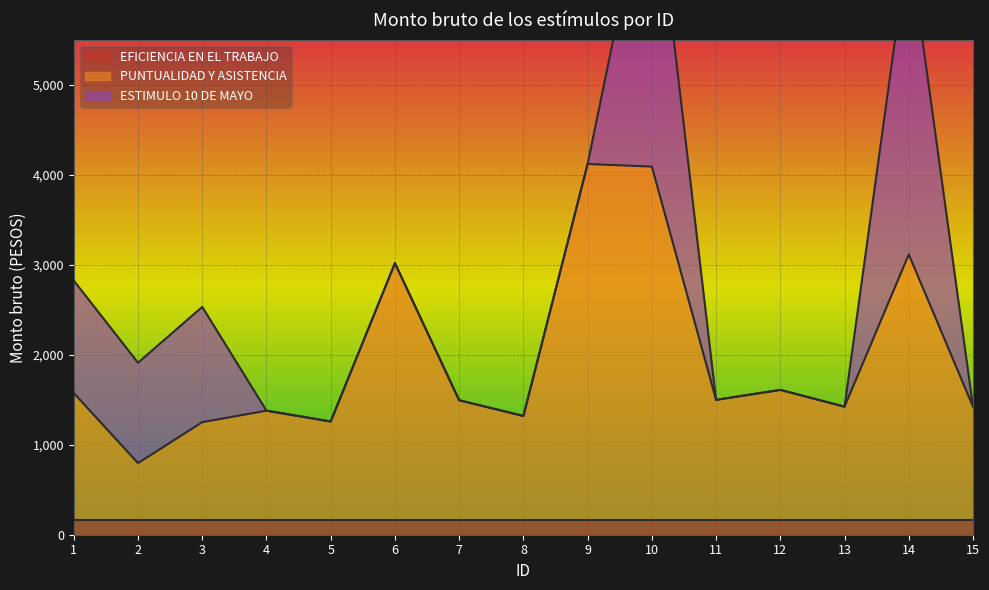

Reading left to right, extract all data points from this chart.

EFICIENCIA EN EL TRABAJO: 1=168.4	2=168.4	3=168.4	4=168.4	5=168.4	6=168.4	7=168.4	8=168.4	9=168.4	10=168.4	11=168.4	12=168.4	13=168.4	14=168.4	15=168.4
PUNTUALIDAD Y ASISTENCIA: 1=1405.8	2=627.4	3=1082.3	4=1210.1	5=1089.8	6=2849.3	7=1326.1	8=1151.5	9=3951.5	10=3922.8	11=1330.0	12=1441.0	13=1254.7	14=2946.4	15=1254.7
ESTIMULO 10 DE MAYO: 1=1249.6	2=1115.3	3=1280.8	4=0.0	5=0.0	6=0.0	7=0.0	8=0.0	9=0.0	10=3486.9	11=0.0	12=0.0	13=0.0	14=3486.9	15=0.0